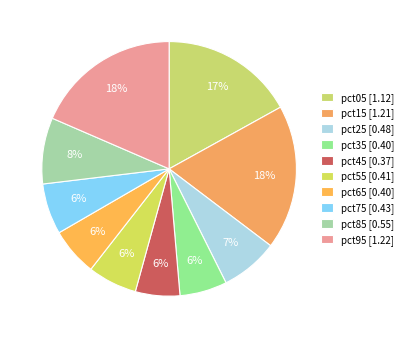

What percentage do pct85 and pct75 together represent?

14.9%